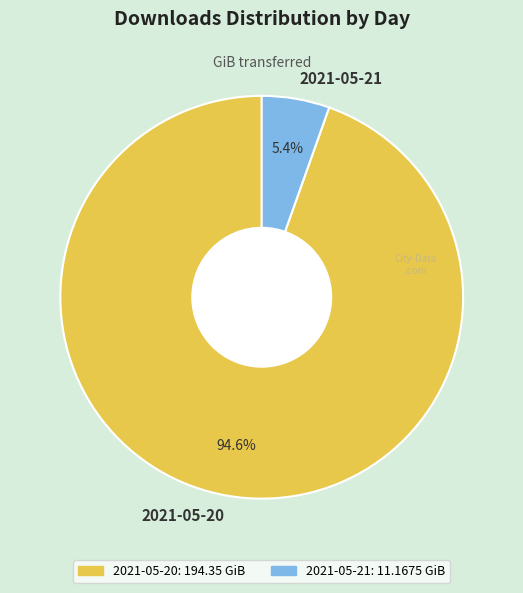

Which slice is the smallest?

2021-05-21